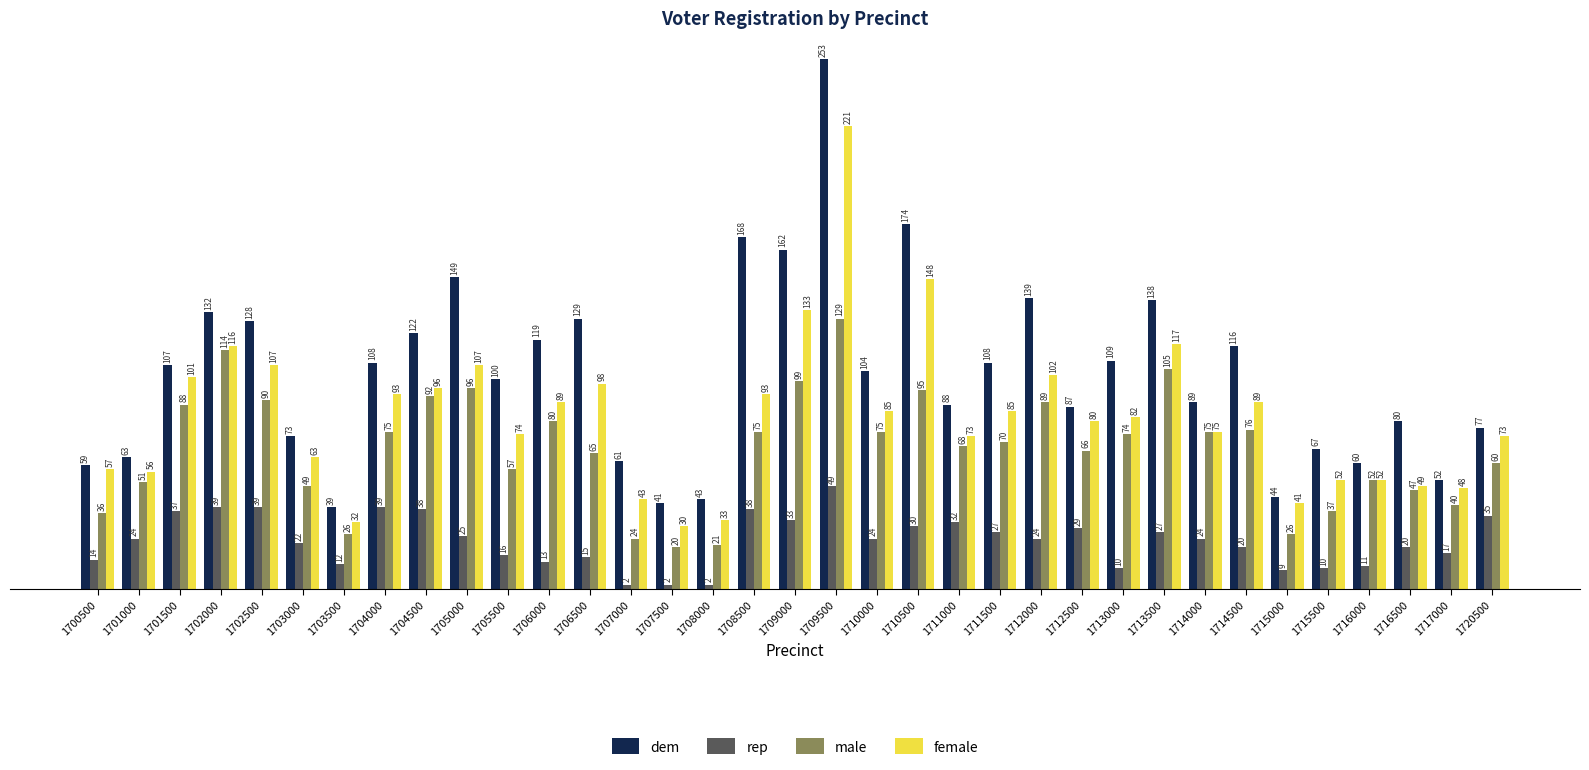

What is the average value of the dem series?

103